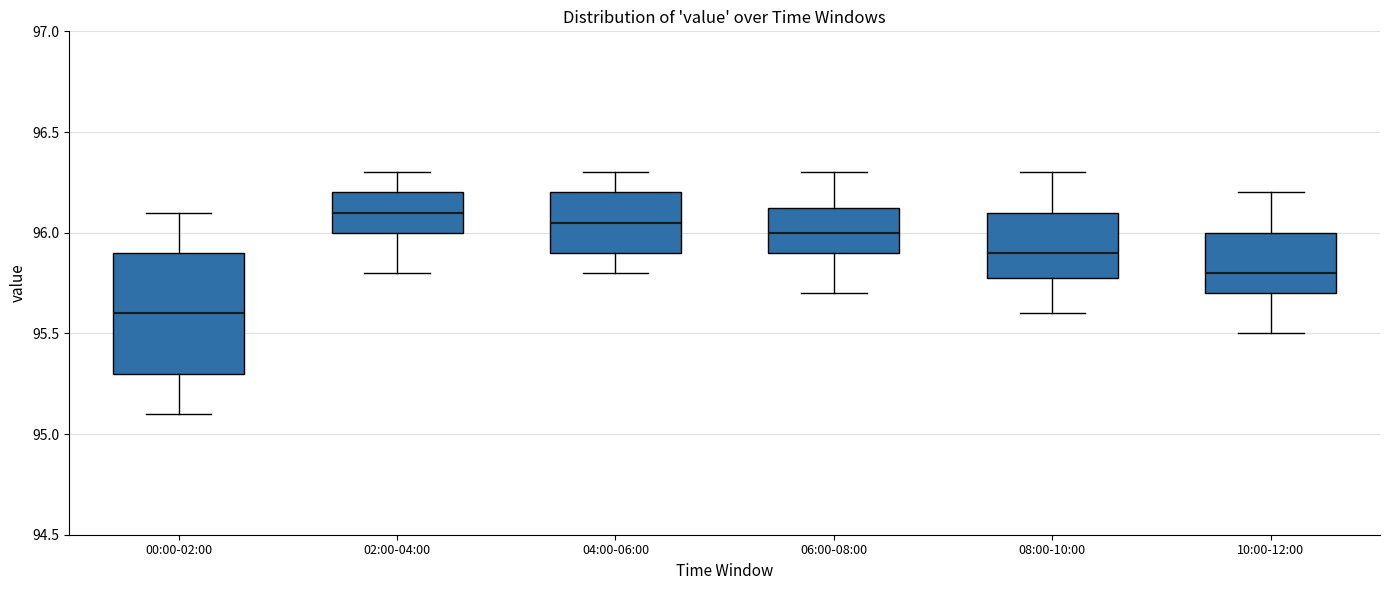

Which box's median line is the lowest?

00:00-02:00